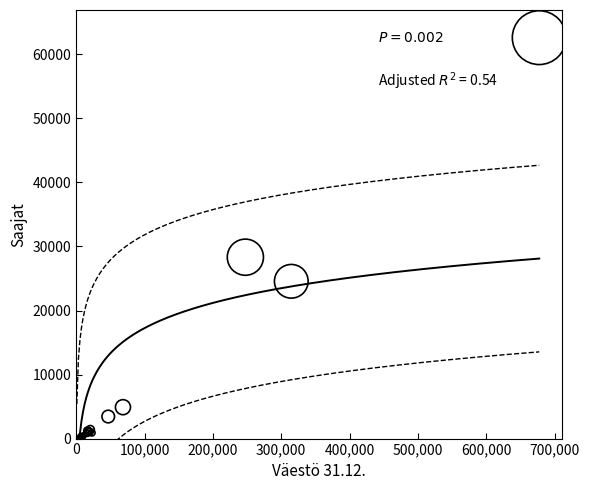

What Y value in the scatter plot is closest to 31320?

28327